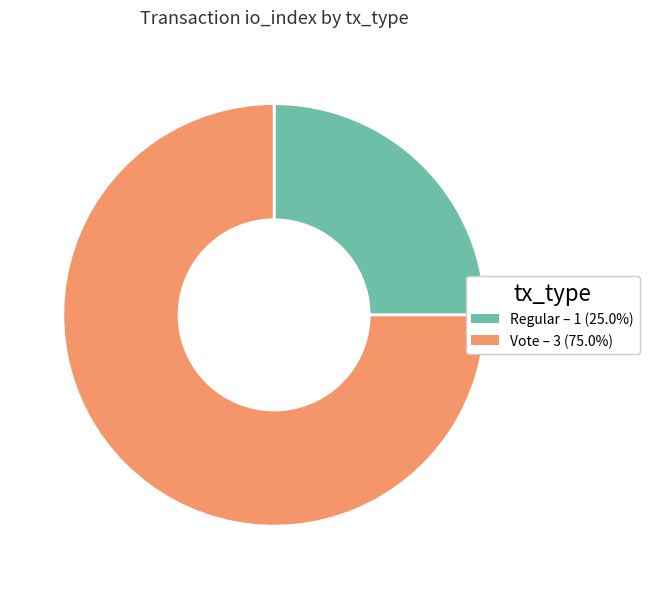

Which category has the smallest portion of the pie?

Regular